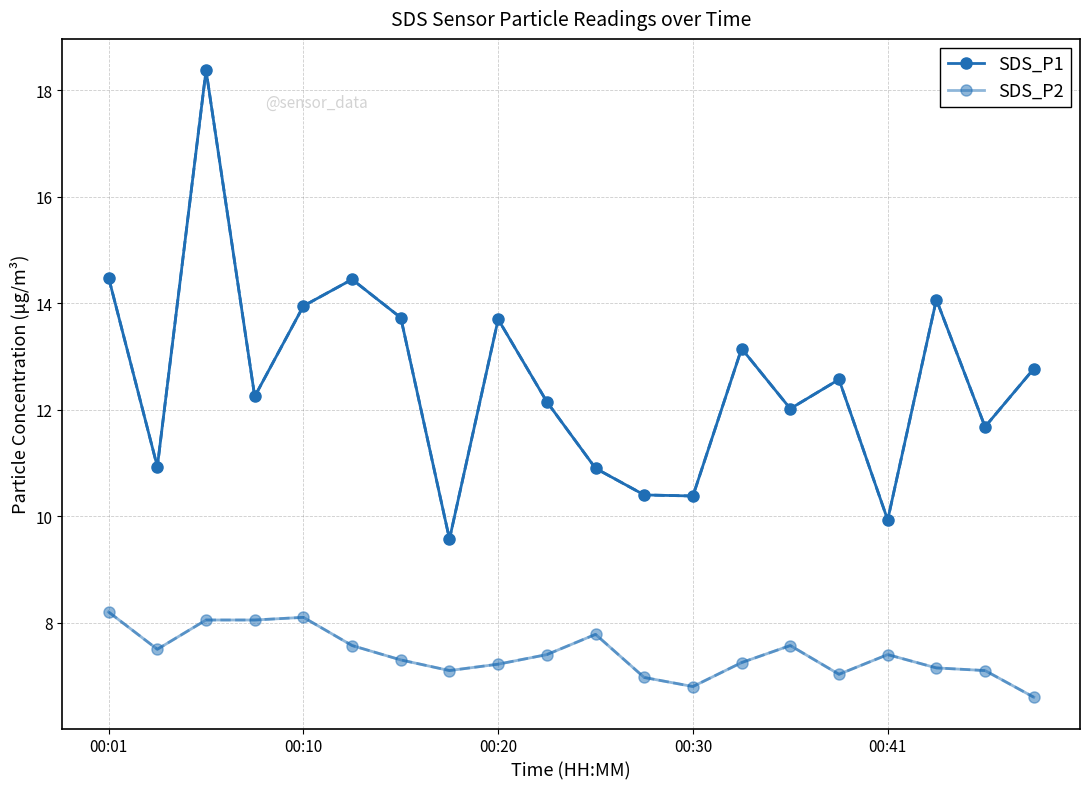

What is the difference between the second highest and minimum values in the SDS_P1 series?

4.9